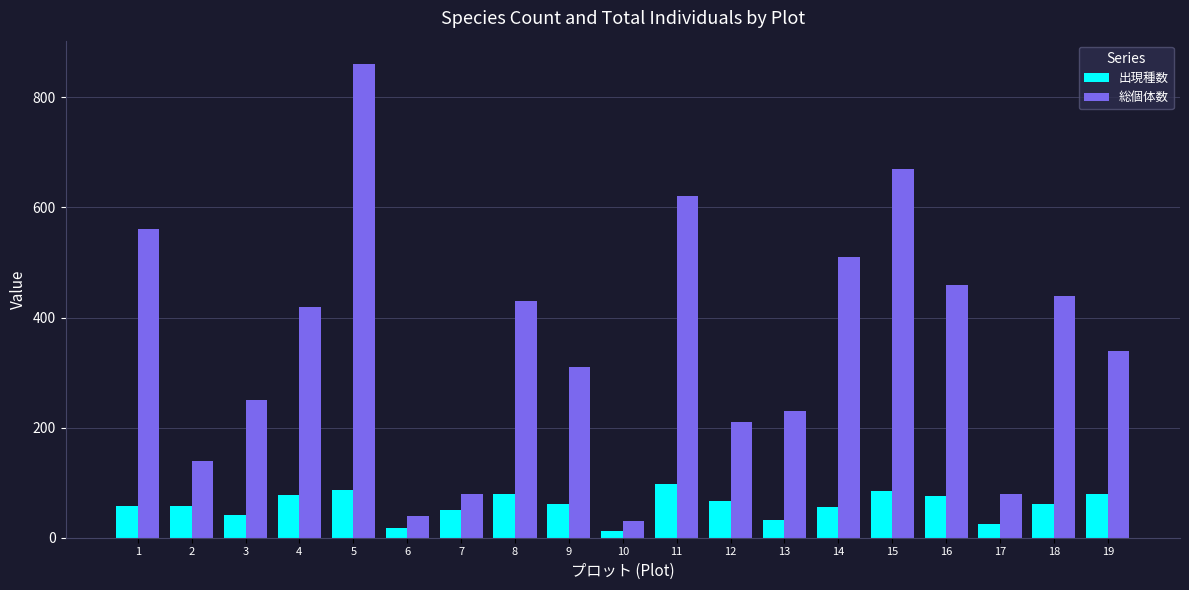

What is the maximum value for 総個体数?

860